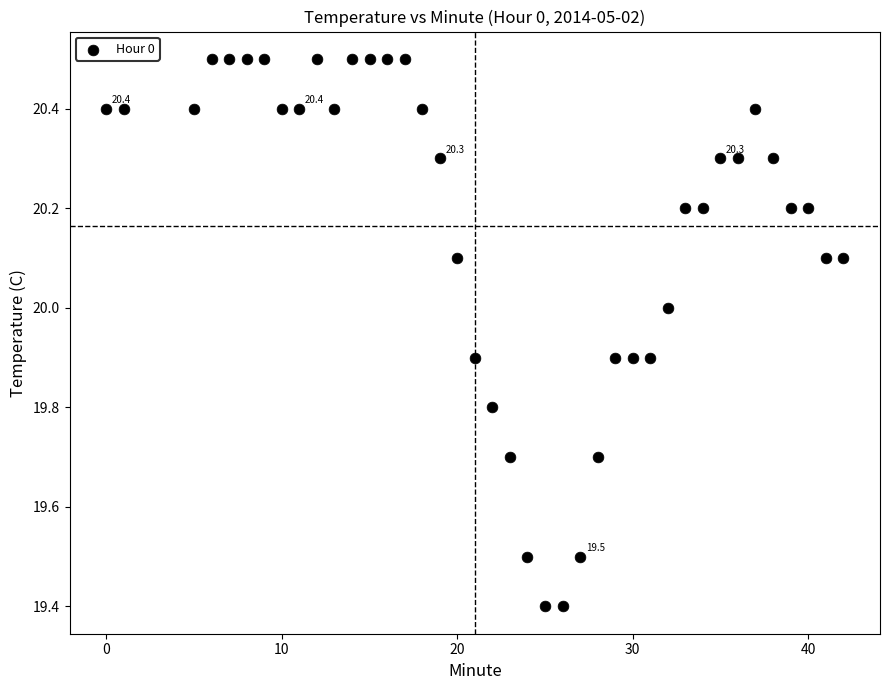

What is the range of Y values (max minus min)?

1.1